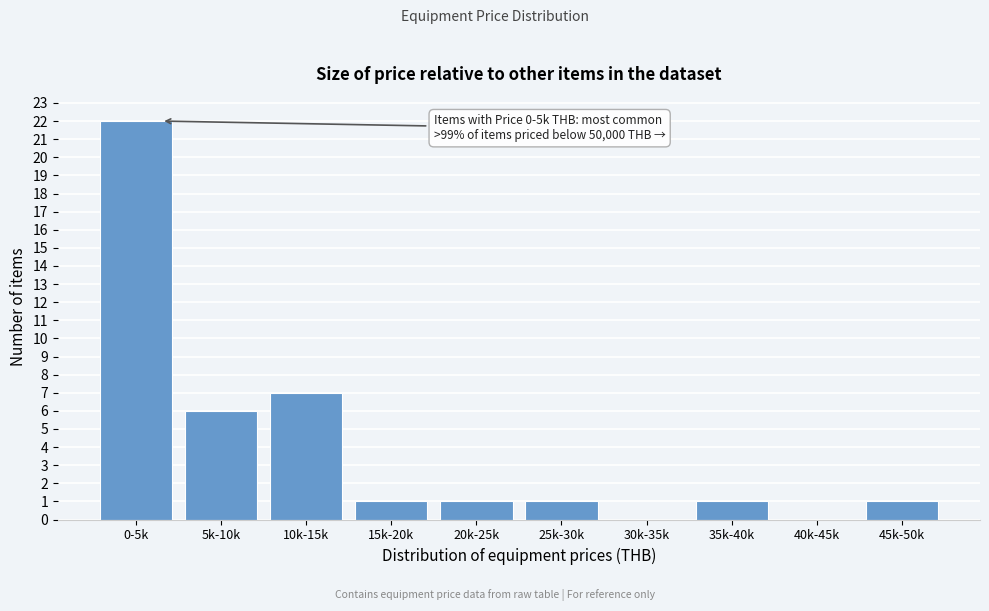

Reading left to right, transcribe all the data shown in this chart.

0-5k=22	5k-10k=6	10k-15k=7	15k-20k=1	20k-25k=1	25k-30k=1	30k-35k=0	35k-40k=1	40k-45k=0	45k-50k=1